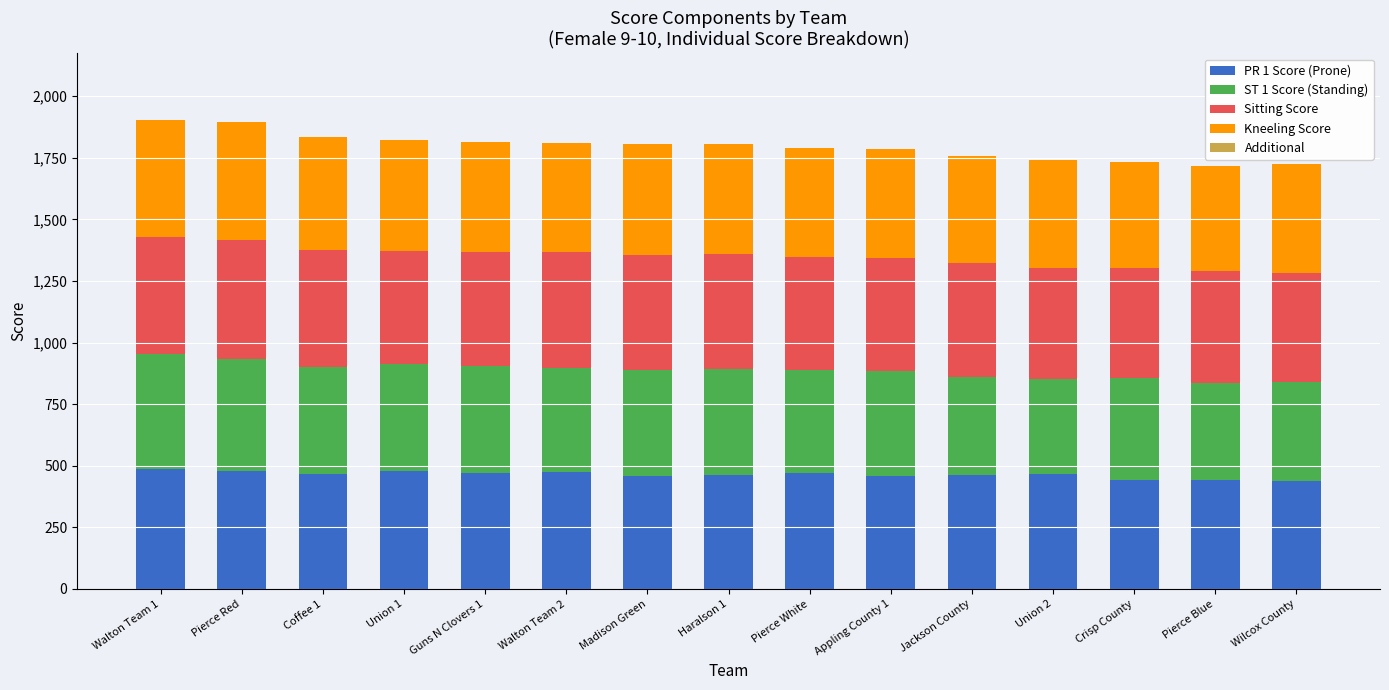

True or false: PR 1 Score (Prone) has a value of 440 at Wilcox County.

True